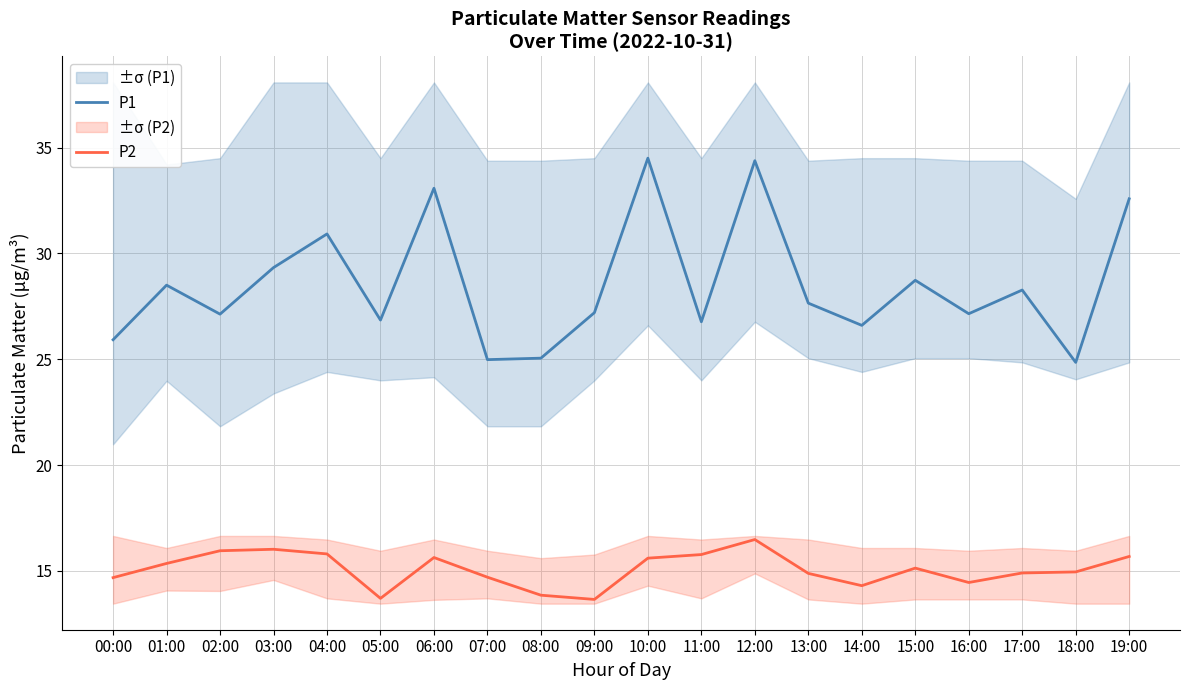

Reading left to right, list all the values displayed in this chart.

P1: 25.9	28.5	27.1	29.3	30.9	26.9	33.1	25.0	25.1	27.2	34.5	26.8	34.4	27.6	26.6	28.7	27.1	28.3	24.9	32.6
P2: 14.7	15.3	15.9	16.0	15.8	13.7	15.6	14.7	13.8	13.7	15.6	15.8	16.5	14.9	14.3	15.1	14.4	14.9	14.9	15.7